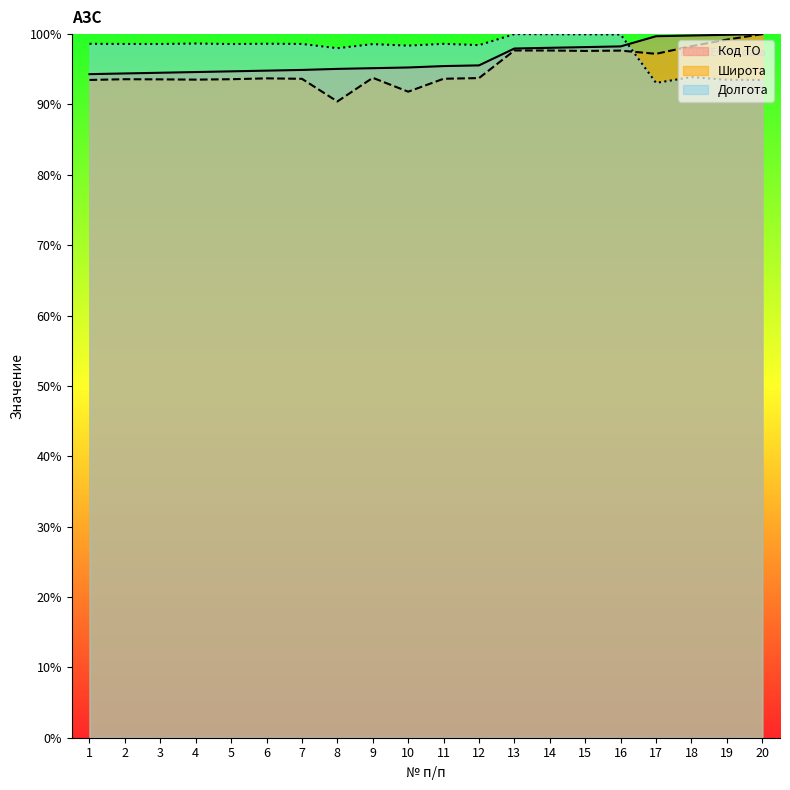

Rank the series by their maximum value, from lowest to highest.

Код ТО, Широта, Долгота